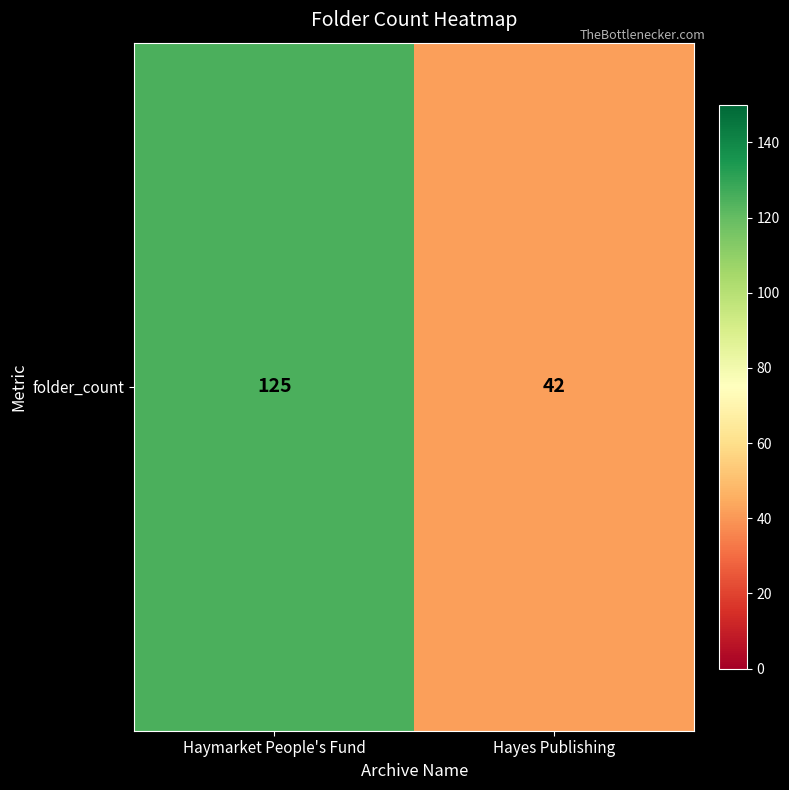

Rank the categories by value from lowest to highest.

Hayes Publishing, Haymarket People's Fund